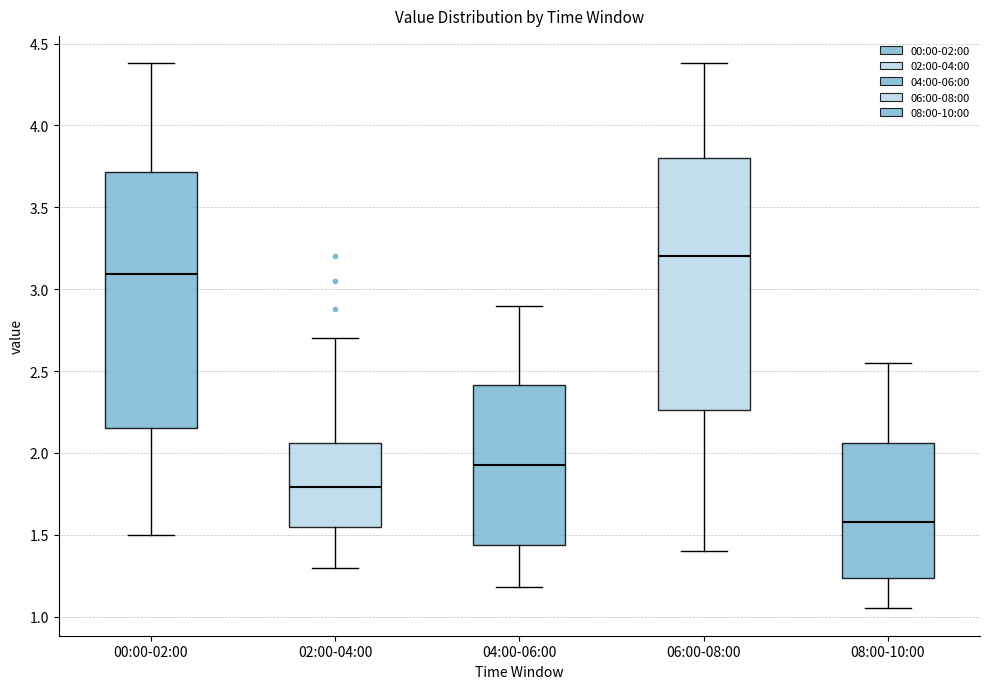

Which box has the lowest median line?

08:00-10:00